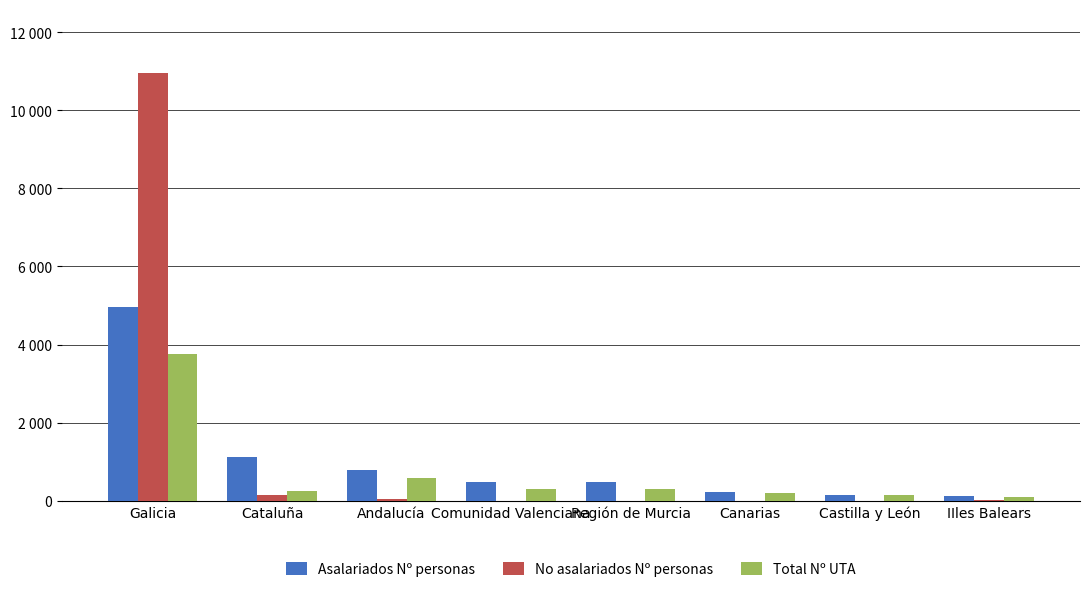

Which category has the highest value across all series?

Galicia